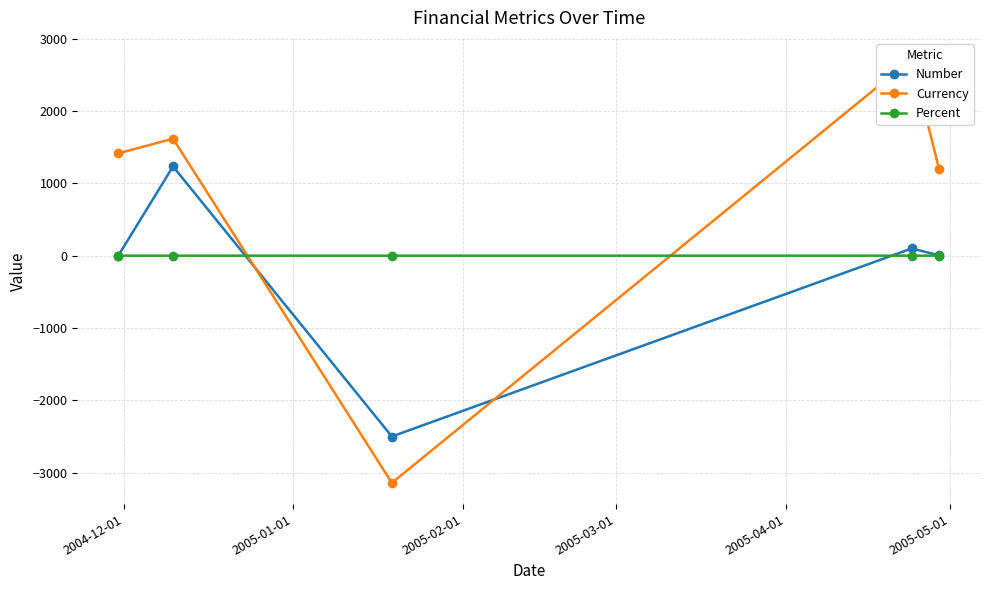

True or false: Percent has more than 0 interior local peaks.

True